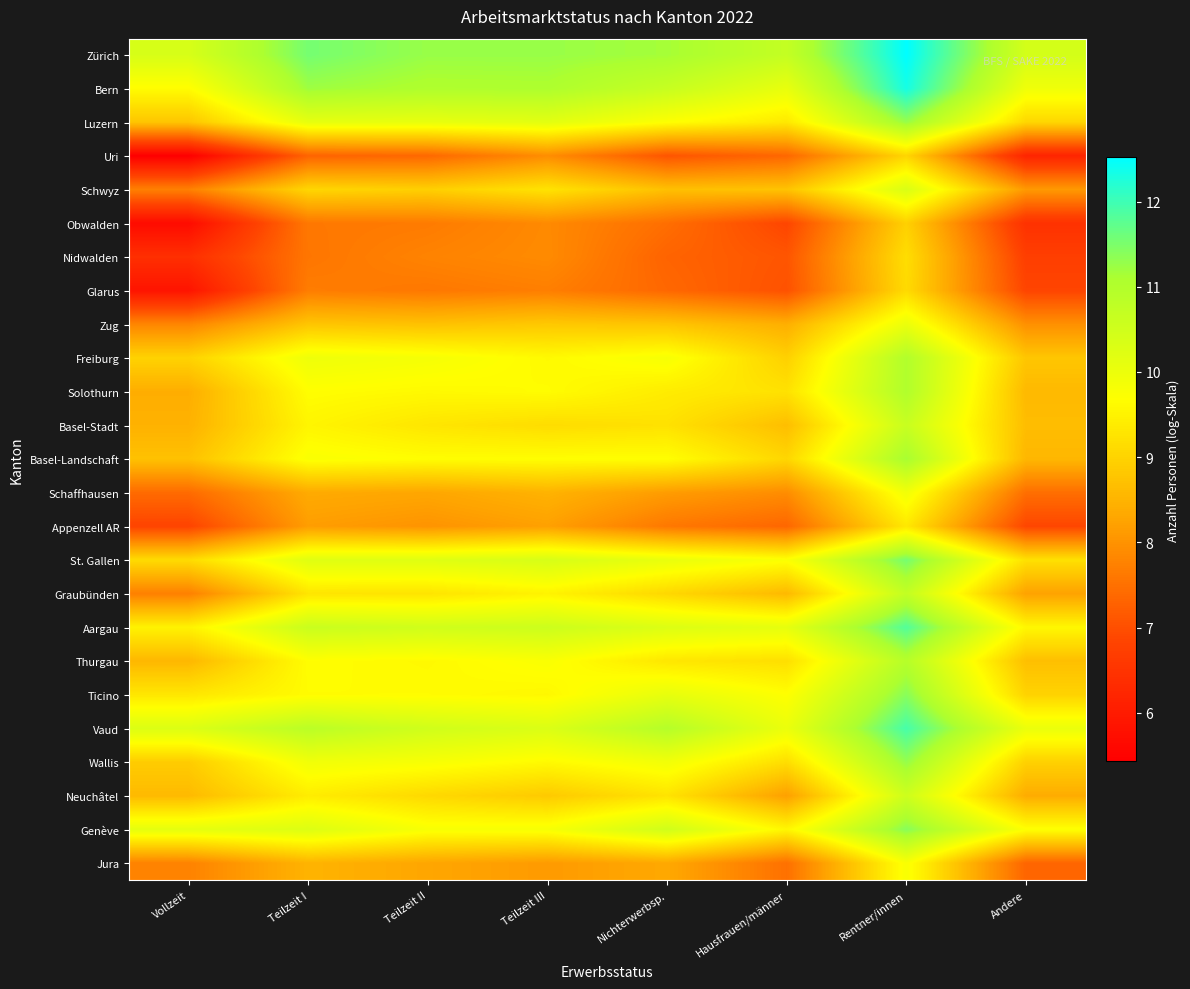

Reading left to right, what are all the values shown in this chart?

Zürich: Vollzeit=10.4	Teilzeit I=11.5	Teilzeit II=11.3	Teilzeit III=11.3	Nichterwerbsp.=11.2	Hausfrauen/männer=10.7	Rentner/innen=12.5	Andere=10.4
Bern: Vollzeit=9.6	Teilzeit I=11.2	Teilzeit II=11.0	Teilzeit III=11.1	Nichterwerbsp.=10.6	Hausfrauen/männer=10.1	Rentner/innen=12.3	Andere=9.9
Luzern: Vollzeit=8.8	Teilzeit I=10.1	Teilzeit II=10.1	Teilzeit III=10.2	Nichterwerbsp.=9.7	Hausfrauen/männer=9.3	Rentner/innen=11.3	Andere=9.1
Uri: Vollzeit=5.4	Teilzeit I=7.3	Teilzeit II=7.4	Teilzeit III=7.9	Nichterwerbsp.=7.1	Hausfrauen/männer=7.4	Rentner/innen=9.0	Andere=6.2
Schwyz: Vollzeit=7.7	Teilzeit I=9.0	Teilzeit II=8.9	Teilzeit III=9.3	Nichterwerbsp.=8.7	Hausfrauen/männer=8.7	Rentner/innen=10.3	Andere=8.1
Obwalden: Vollzeit=5.7	Teilzeit I=7.6	Teilzeit II=7.7	Teilzeit III=7.9	Nichterwerbsp.=7.5	Hausfrauen/männer=6.9	Rentner/innen=9.0	Andere=6.5
Nidwalden: Vollzeit=6.4	Teilzeit I=7.6	Teilzeit II=7.8	Teilzeit III=7.9	Nichterwerbsp.=7.3	Hausfrauen/männer=7.1	Rentner/innen=9.2	Andere=6.7
Glarus: Vollzeit=5.9	Teilzeit I=7.7	Teilzeit II=7.6	Teilzeit III=7.7	Nichterwerbsp.=7.4	Hausfrauen/männer=7.0	Rentner/innen=9.1	Andere=6.9
Zug: Vollzeit=7.8	Teilzeit I=8.8	Teilzeit II=8.7	Teilzeit III=8.8	Nichterwerbsp.=8.8	Hausfrauen/männer=8.4	Rentner/innen=10.0	Andere=8.0
Freiburg: Vollzeit=9.0	Teilzeit I=10.0	Teilzeit II=9.8	Teilzeit III=9.6	Nichterwerbsp.=9.8	Hausfrauen/männer=9.0	Rentner/innen=11.0	Andere=8.8
Solothurn: Vollzeit=8.4	Teilzeit I=9.7	Teilzeit II=9.6	Teilzeit III=9.6	Nichterwerbsp.=9.4	Hausfrauen/männer=9.2	Rentner/innen=11.0	Andere=8.6
Basel-Stadt: Vollzeit=8.5	Teilzeit I=9.5	Teilzeit II=9.3	Teilzeit III=9.1	Nichterwerbsp.=9.2	Hausfrauen/männer=8.7	Rentner/innen=10.6	Andere=8.7
Basel-Landschaft: Vollzeit=8.7	Teilzeit I=9.8	Teilzeit II=9.7	Teilzeit III=9.7	Nichterwerbsp.=9.7	Hausfrauen/männer=9.0	Rentner/innen=11.1	Andere=8.6
Schaffhausen: Vollzeit=7.4	Teilzeit I=8.4	Teilzeit II=8.3	Teilzeit III=8.5	Nichterwerbsp.=8.1	Hausfrauen/männer=7.9	Rentner/innen=9.9	Andere=7.5
Appenzell AR: Vollzeit=6.8	Teilzeit I=8.2	Teilzeit II=8.0	Teilzeit III=8.2	Nichterwerbsp.=7.6	Hausfrauen/männer=7.4	Rentner/innen=9.3	Andere=6.9
St. Gallen: Vollzeit=9.1	Teilzeit I=10.2	Teilzeit II=10.2	Teilzeit III=10.4	Nichterwerbsp.=10.1	Hausfrauen/männer=9.7	Rentner/innen=11.5	Andere=9.2
Graubünden: Vollzeit=7.7	Teilzeit I=9.3	Teilzeit II=9.3	Teilzeit III=9.5	Nichterwerbsp.=9.1	Hausfrauen/männer=8.6	Rentner/innen=10.7	Andere=8.2
Aargau: Vollzeit=9.5	Teilzeit I=10.6	Teilzeit II=10.5	Teilzeit III=10.6	Nichterwerbsp.=10.3	Hausfrauen/männer=10.1	Rentner/innen=11.8	Andere=9.6
Thurgau: Vollzeit=8.6	Teilzeit I=9.7	Teilzeit II=9.6	Teilzeit III=9.8	Nichterwerbsp.=9.3	Hausfrauen/männer=9.2	Rentner/innen=10.9	Andere=8.7
Ticino: Vollzeit=9.3	Teilzeit I=9.6	Teilzeit II=9.6	Teilzeit III=9.6	Nichterwerbsp.=10.1	Hausfrauen/männer=9.7	Rentner/innen=11.4	Andere=9.0
Vaud: Vollzeit=10.3	Teilzeit I=10.9	Teilzeit II=10.5	Teilzeit III=10.3	Nichterwerbsp.=10.9	Hausfrauen/männer=10.0	Rentner/innen=11.9	Andere=10.0
Wallis: Vollzeit=8.9	Teilzeit I=9.9	Teilzeit II=9.8	Teilzeit III=9.6	Nichterwerbsp.=9.9	Hausfrauen/männer=9.2	Rentner/innen=11.3	Andere=9.0
Neuchâtel: Vollzeit=8.6	Teilzeit I=9.4	Teilzeit II=9.1	Teilzeit III=8.9	Nichterwerbsp.=9.3	Hausfrauen/männer=8.2	Rentner/innen=10.5	Andere=8.4
Genève: Vollzeit=10.1	Teilzeit I=10.3	Teilzeit II=9.8	Teilzeit III=9.8	Nichterwerbsp.=10.5	Hausfrauen/männer=9.6	Rentner/innen=11.4	Andere=9.7
Jura: Vollzeit=7.8	Teilzeit I=8.5	Teilzeit II=8.3	Teilzeit III=8.1	Nichterwerbsp.=8.3	Hausfrauen/männer=7.5	Rentner/innen=9.8	Andere=7.3